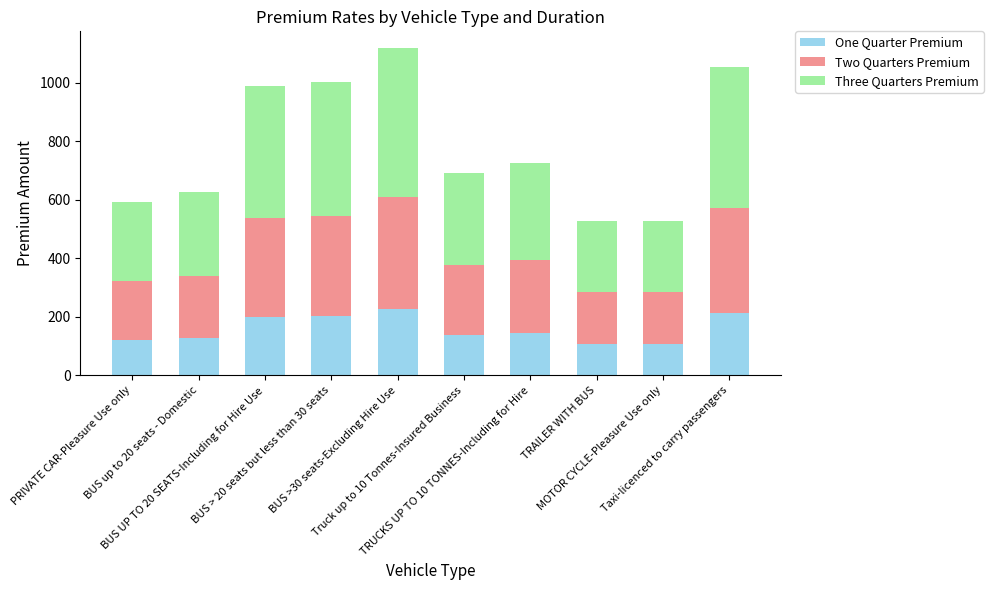

How many values in the One Quarter Premium series exceed 146?

5